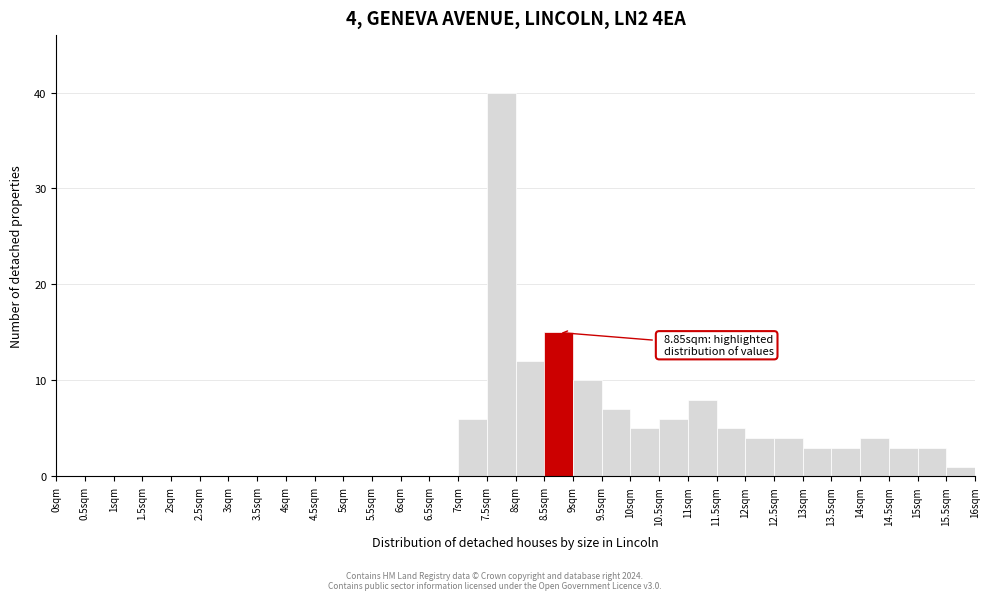

Over which range of the x-axis is the bar tallest?

7.5 to 8.0